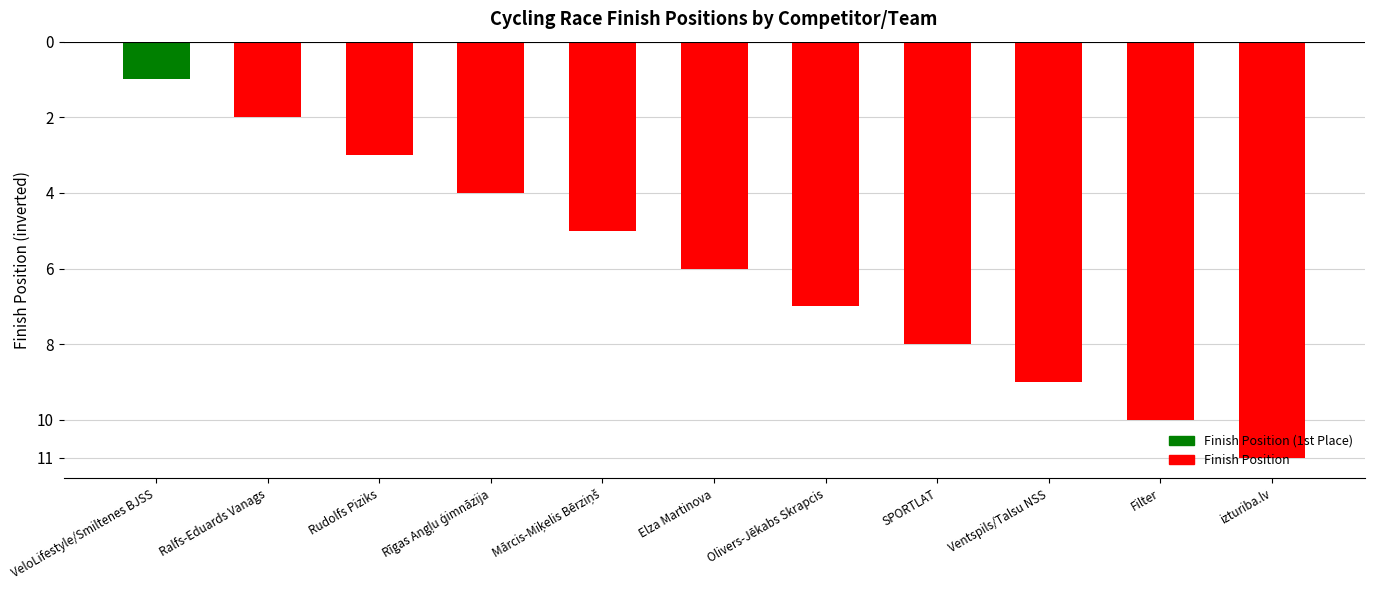

What is the label of the 8th bar from the right?

Rīgas Angļu ģimnāzija